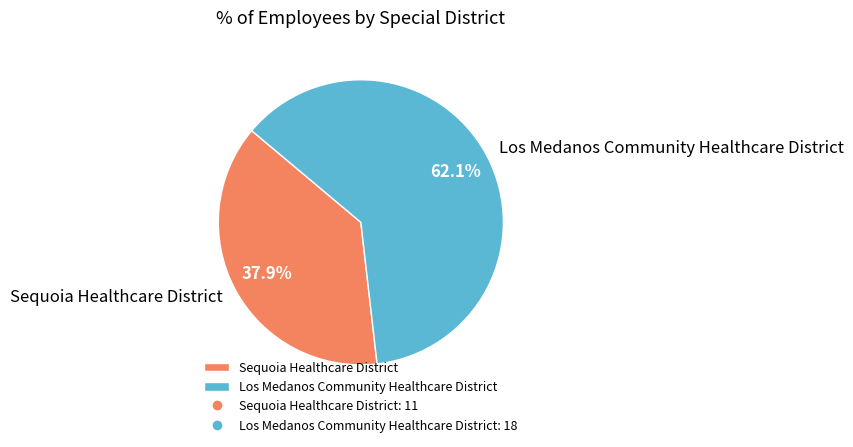

How many slices are in this pie chart?

2